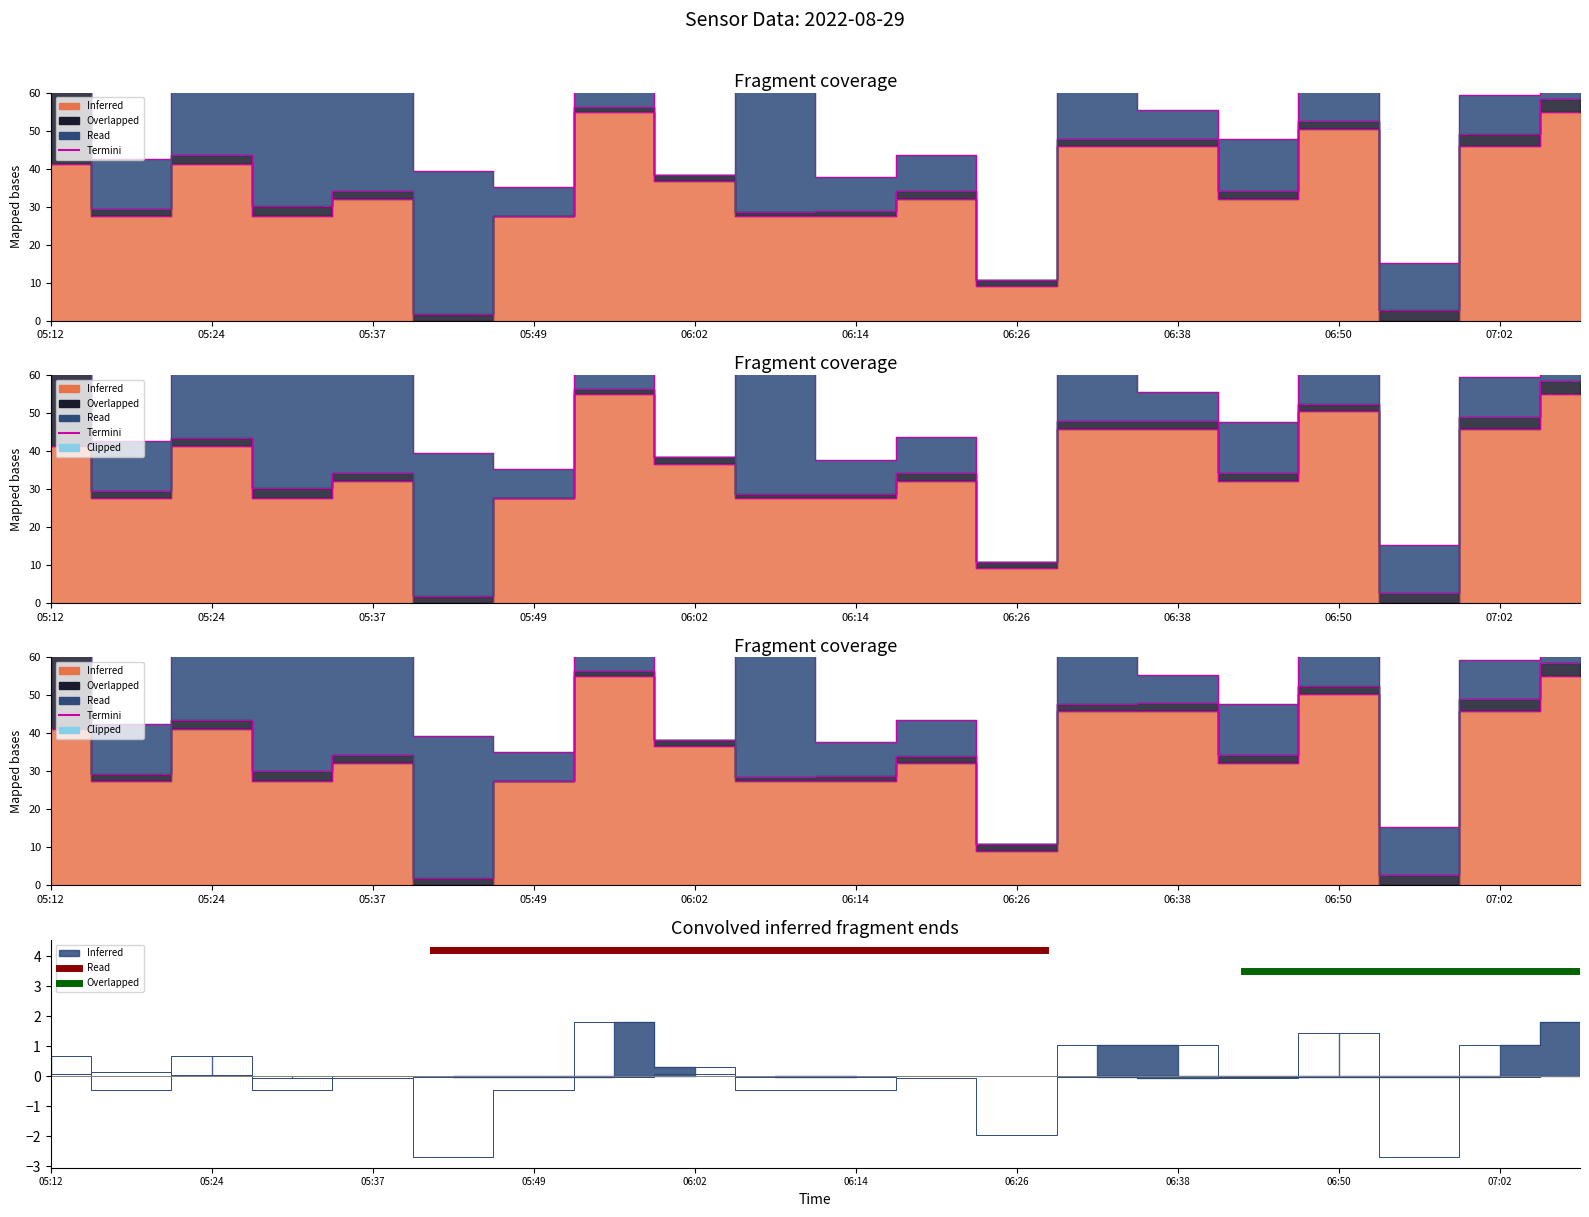

The Overlapped series shows 4.9 at 05:12. True or false?

False